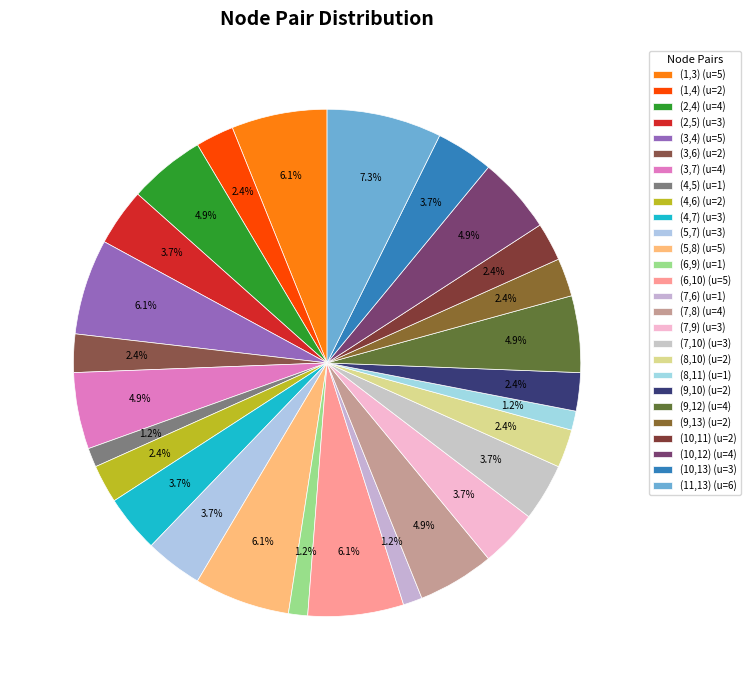

To the nearest percent, what portion does (6,10) represent?

6%